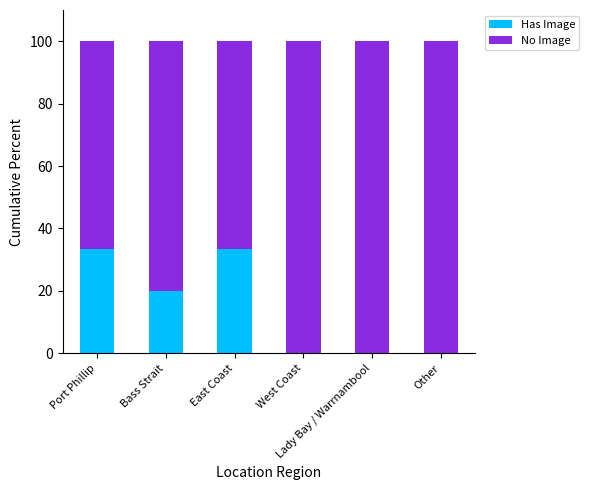

What is the highest value of the Has Image series?

33.3